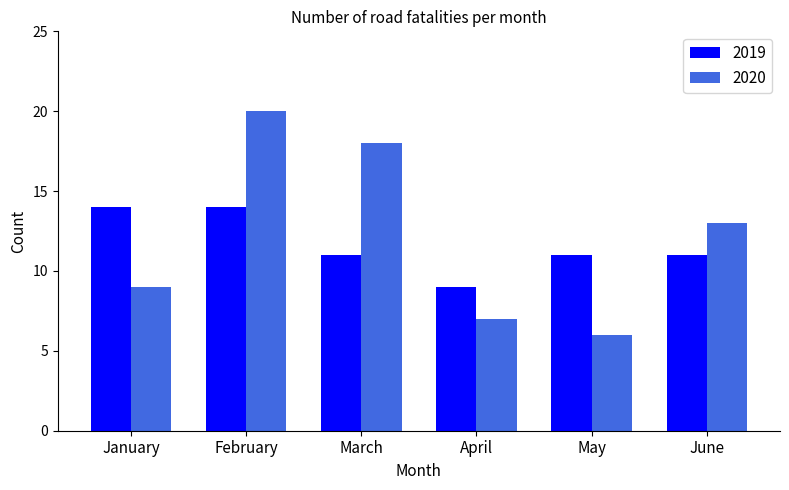

Does the chart contain any negative values?

No